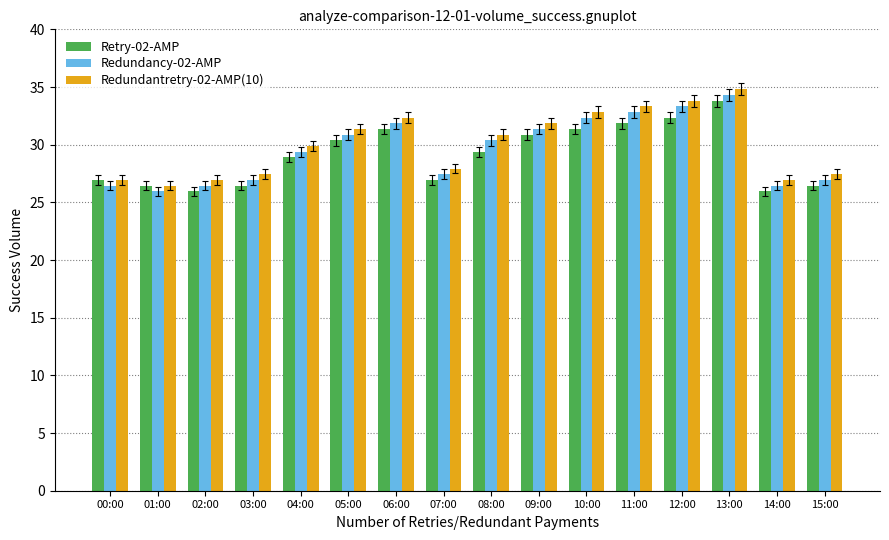

What is the average value of the Retry-02-AMP series?

29.1